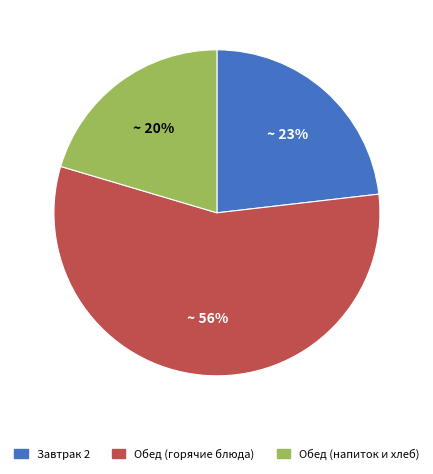

Is there a majority slice in this chart?

Yes